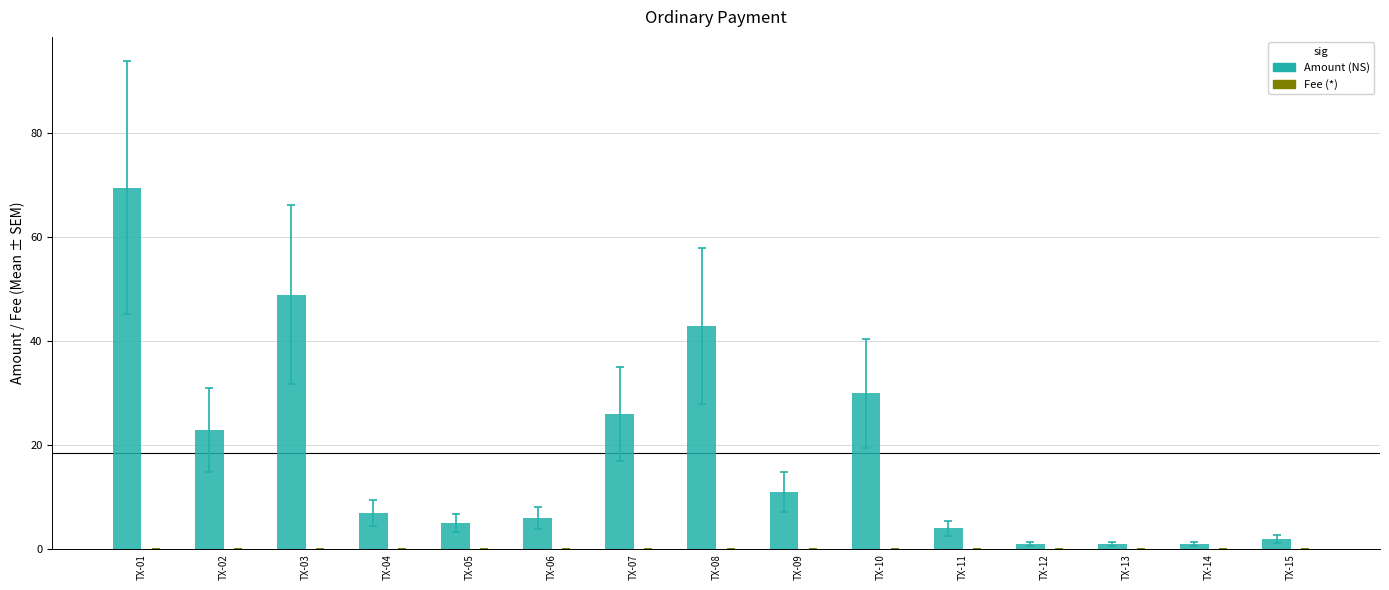

At which category is the sum across all series the highest?

TX-01